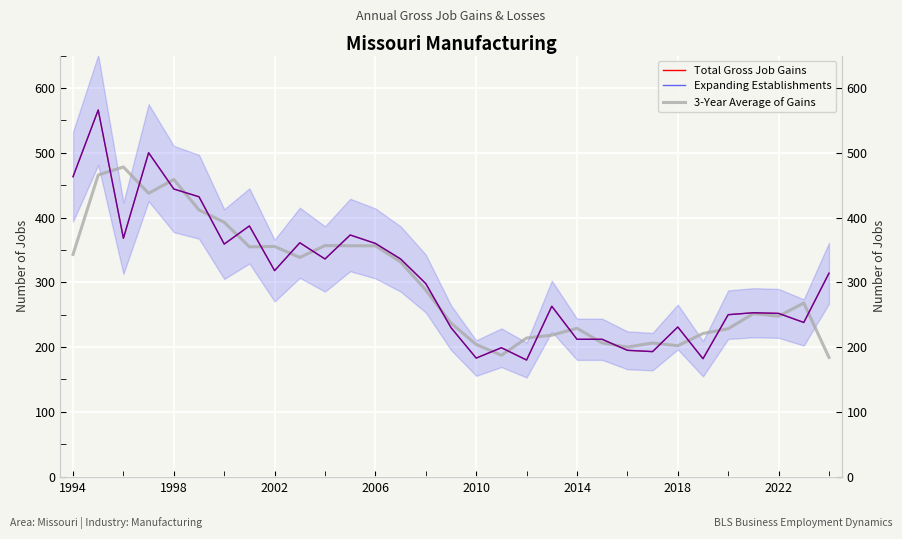

Is it true that Expanding Establishments equals 547.0 at 2002?

False